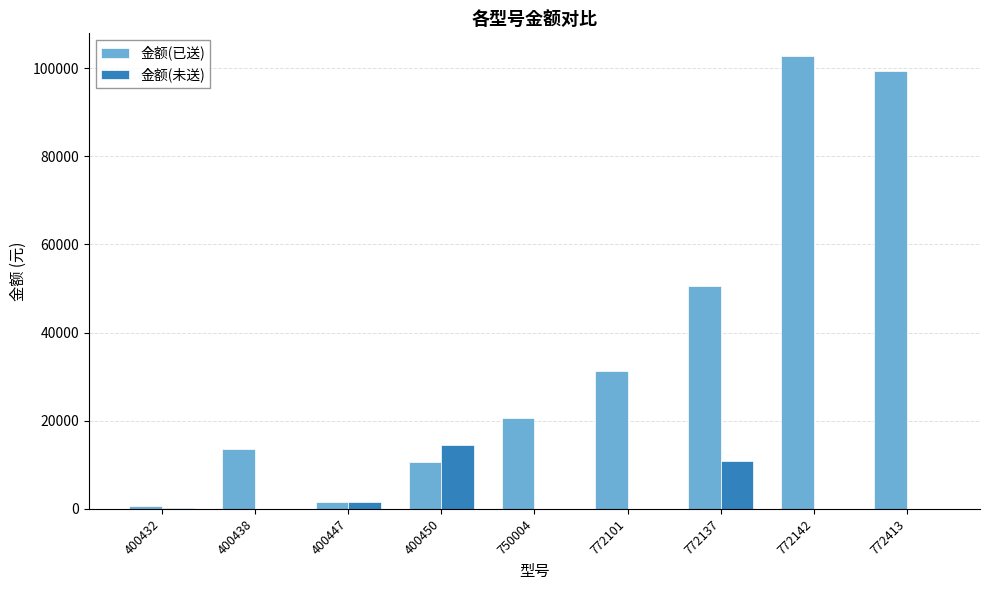

True or false: 金额(未送) has a value of 7360.4 at 772413.

False